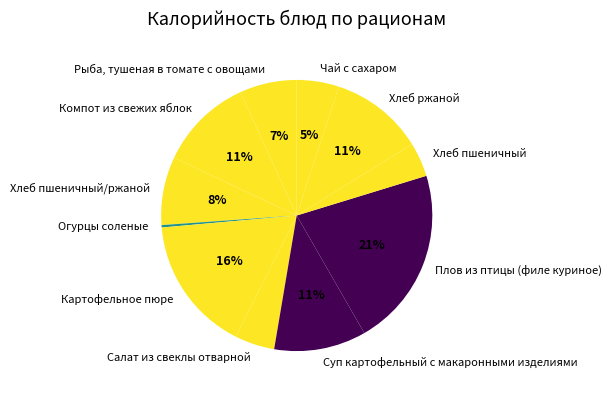

To the nearest percent, what is the combined percentage of Хлеб пшеничный/ржаной and Суп картофельный с макаронными изделиями?

19%